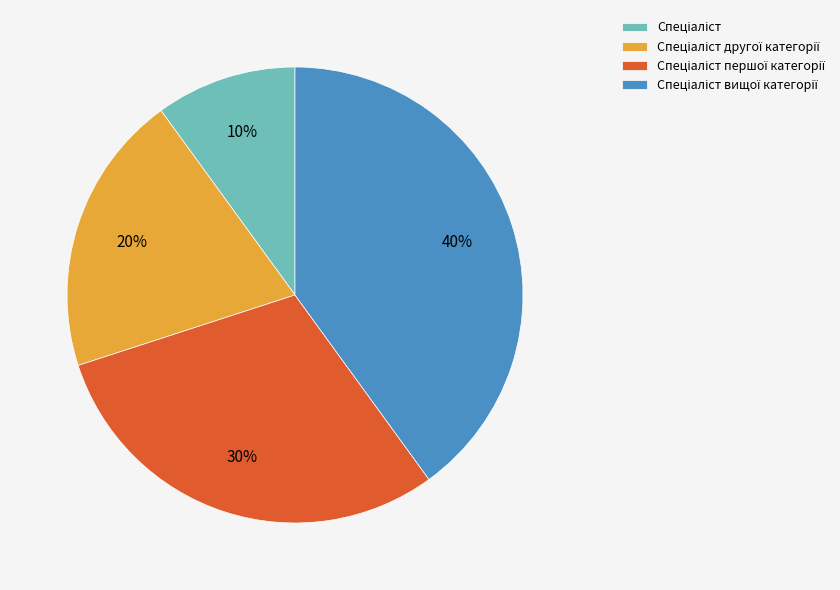

To the nearest percent, what is the difference between the largest and smallest slice percentages?

30%